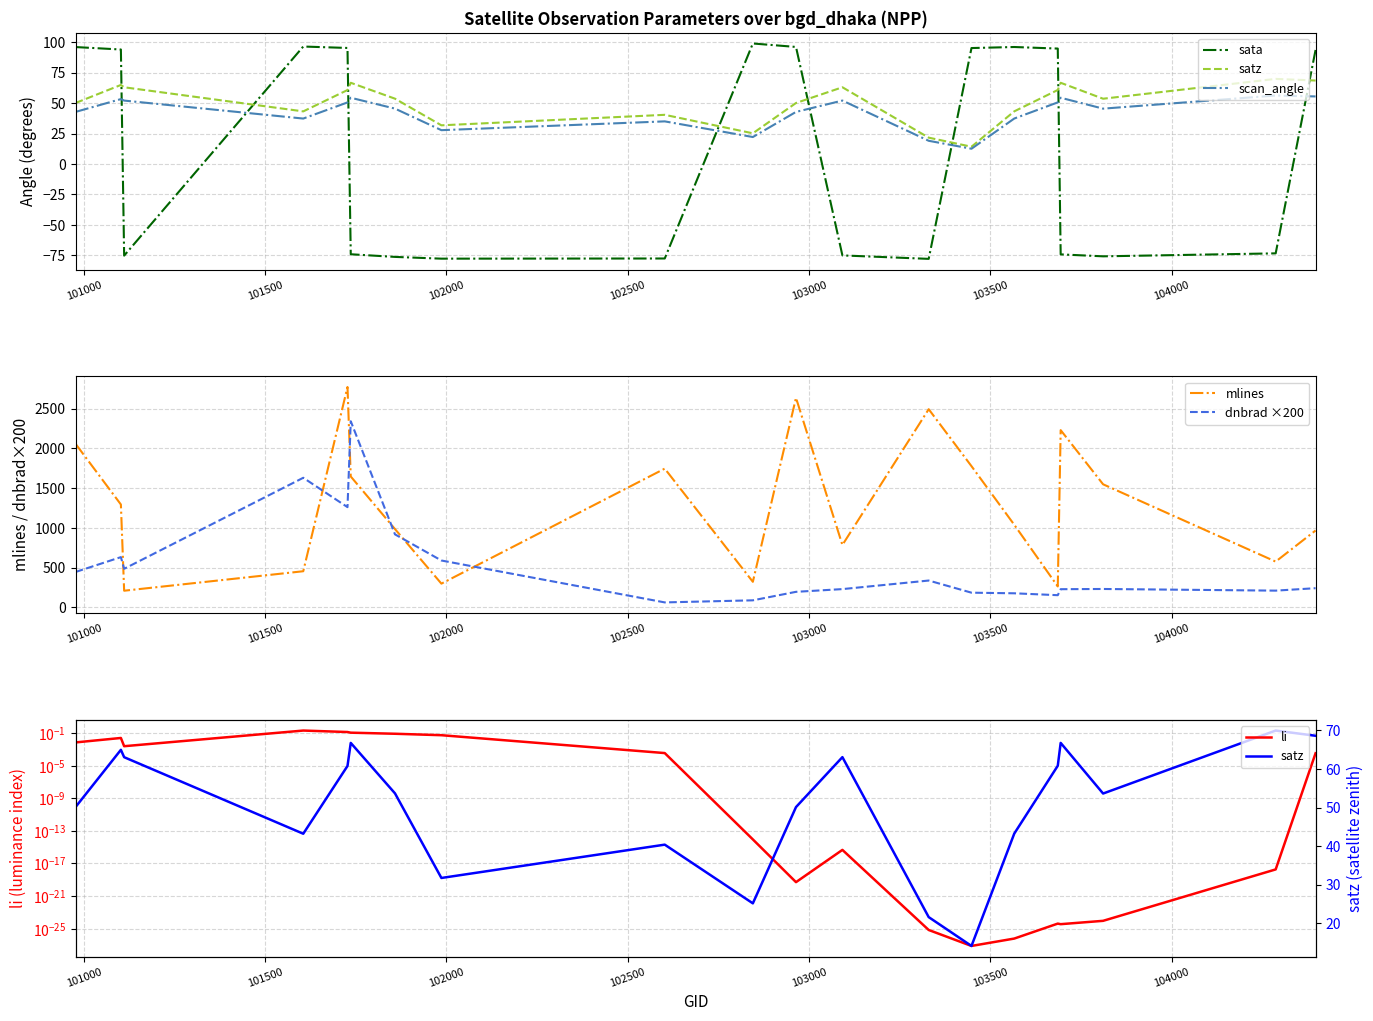

What is the smallest value displayed?

-77.9